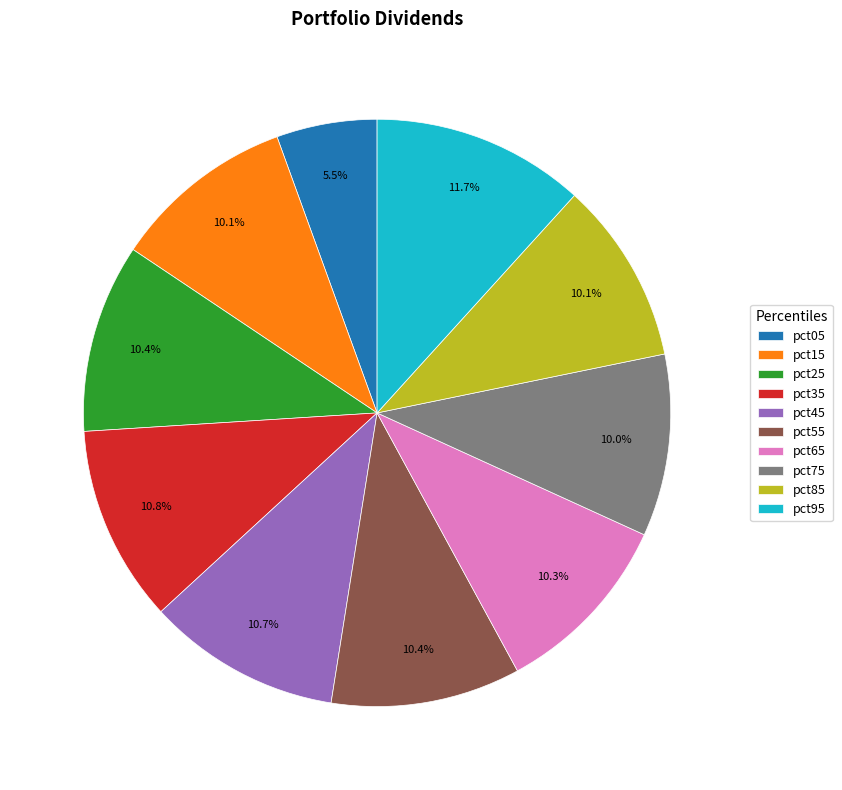

Which category has the biggest portion of the pie?

pct95